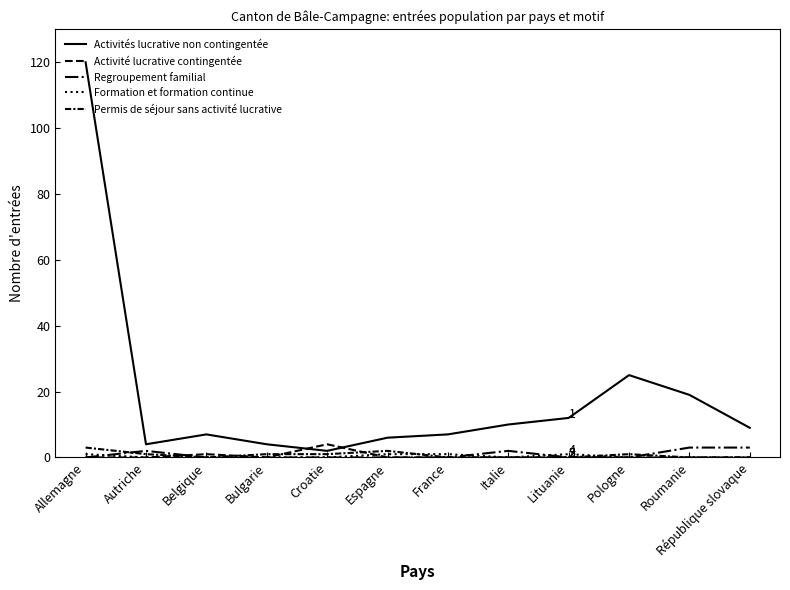

In Activités lucrative non contingentée, how many points are higher than both neighbors (excluding endpoints)?

2